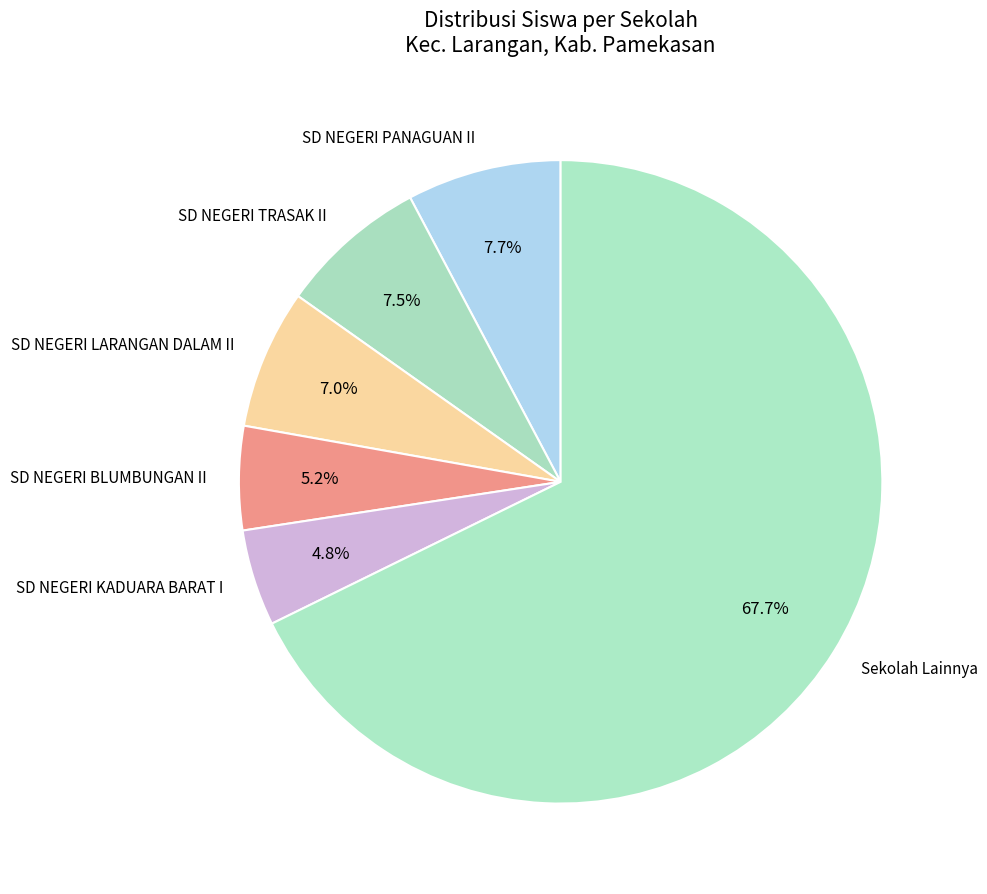

What portion of the pie excludes SD NEGERI PANAGUAN II?

92.3%